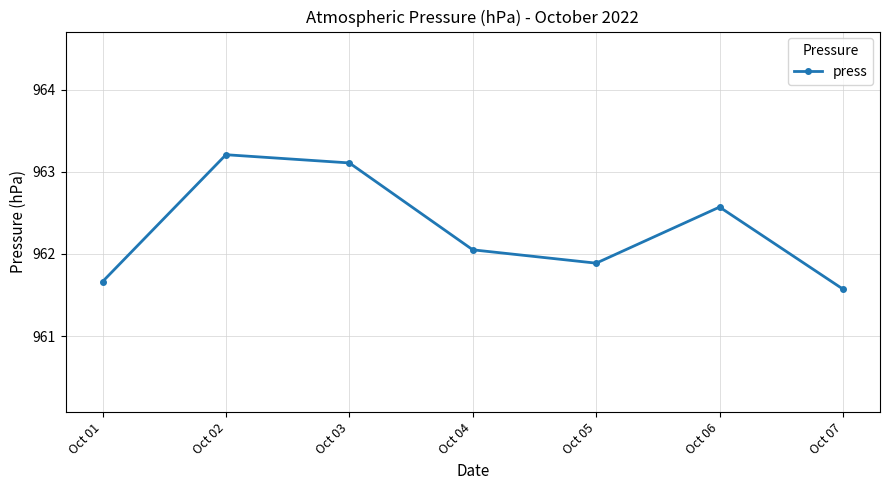

What is the difference between the second highest and minimum values?

1.5